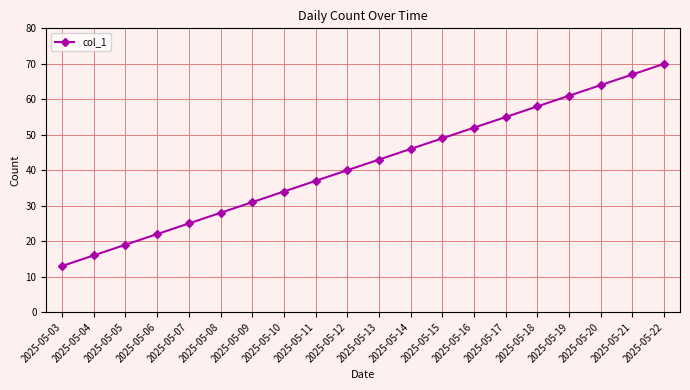

Reading right to left, extract all data points from this chart.

70	67	64	61	58	55	52	49	46	43	40	37	34	31	28	25	22	19	16	13